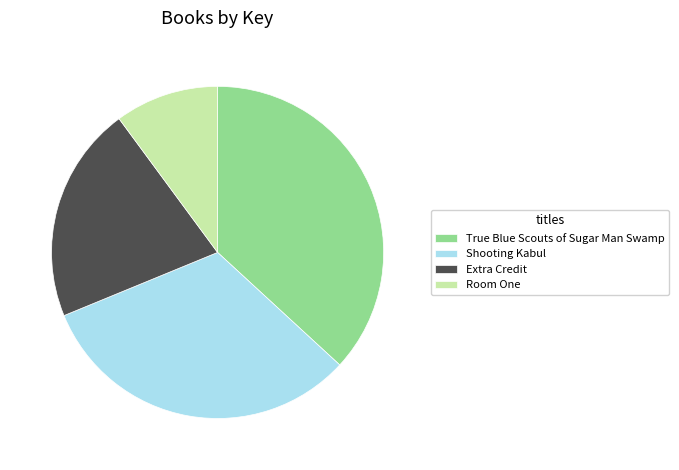

What is the ratio of the value at Shooting Kabul to the value at Room One?

3.2